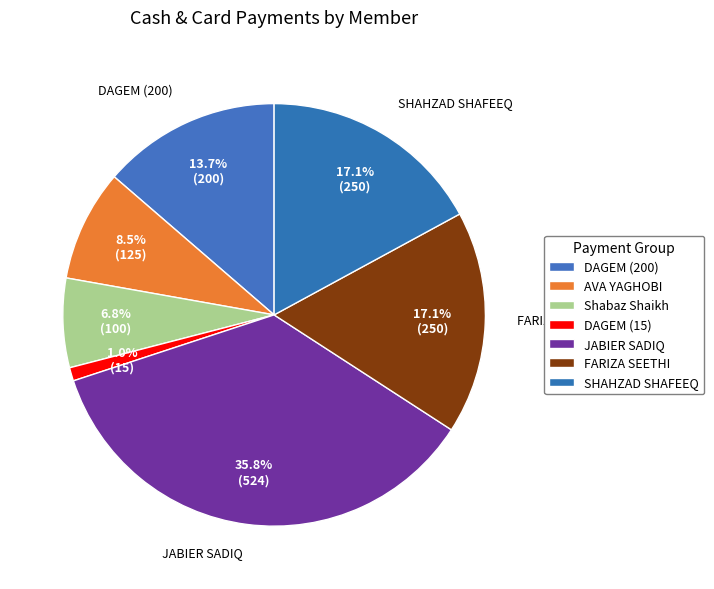

How many segments does this pie chart have?

7